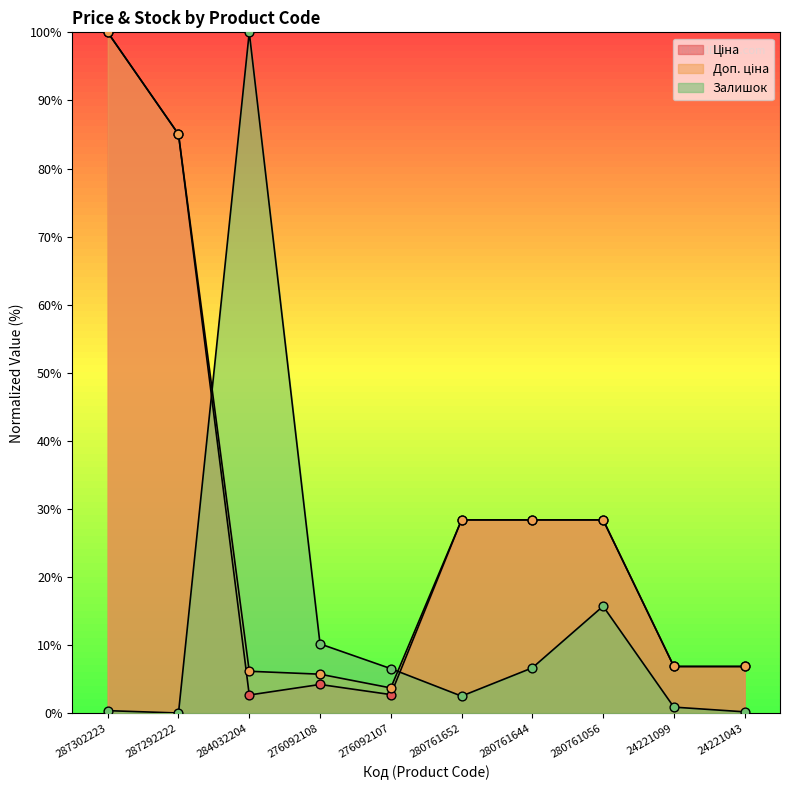

What are all the series names shown in the legend?

Ціна, Доп. ціна, Залишок